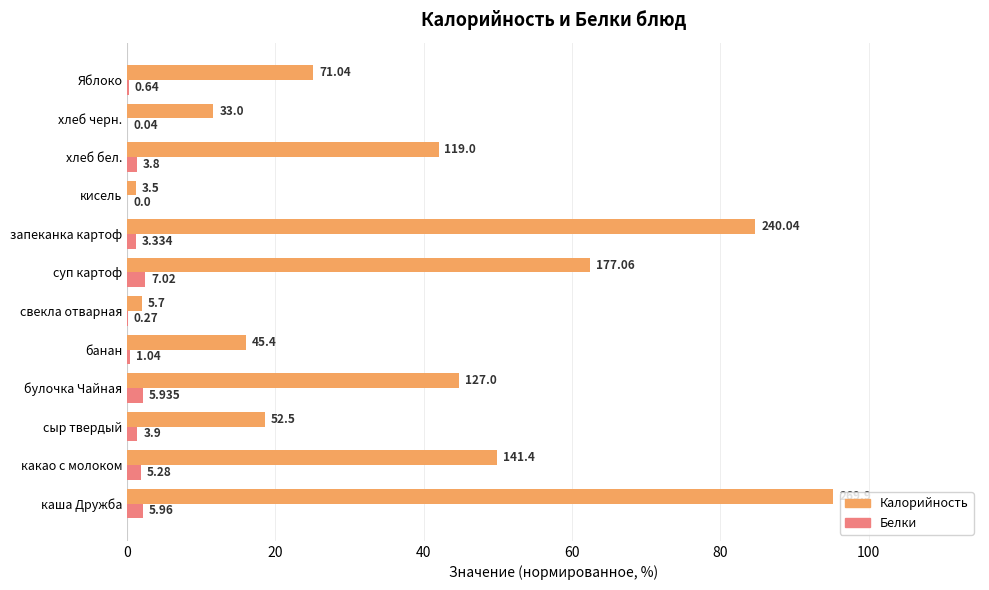

At how many categories does at least one series exceed 28?

6